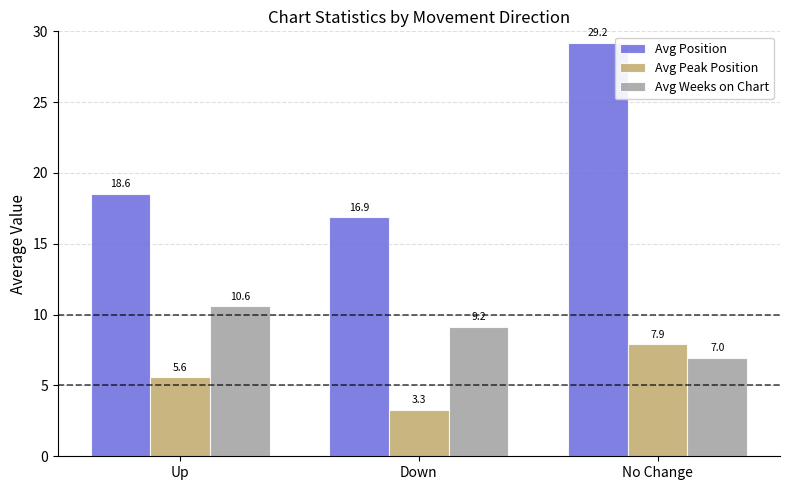

Between Up and Down, which series saw the biggest shift?

Avg Peak Position